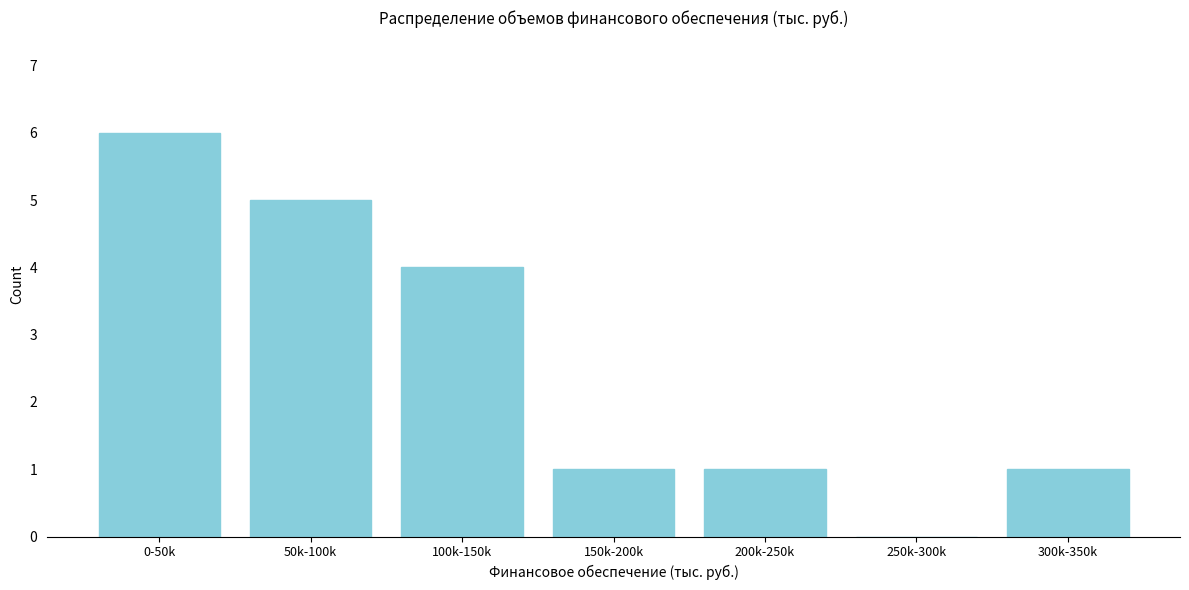

Reading left to right, transcribe all the data shown in this chart.

0-50k=6	50k-100k=5	100k-150k=4	150k-200k=1	200k-250k=1	250k-300k=0	300k-350k=1